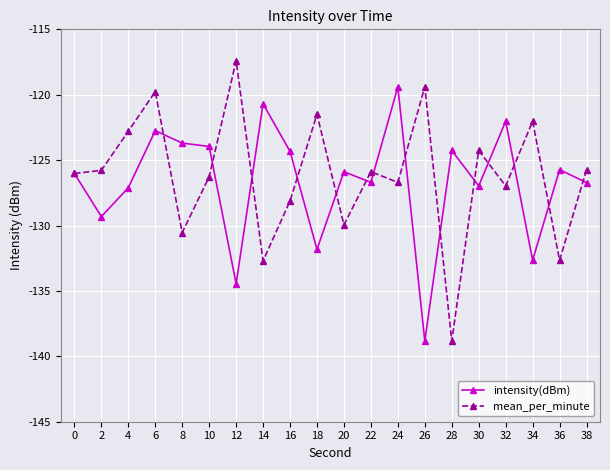

What is the total value across all series at 14?

-253.4